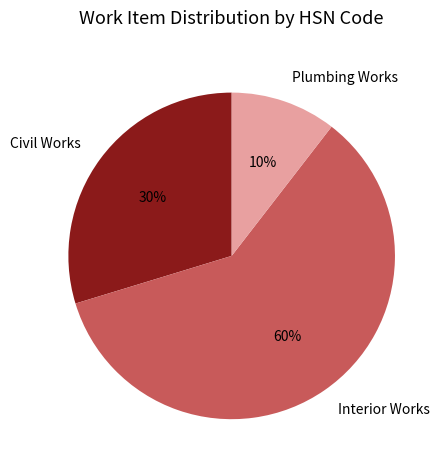

To the nearest percent, what is the combined percentage of Civil Works and Plumbing Works?

40%